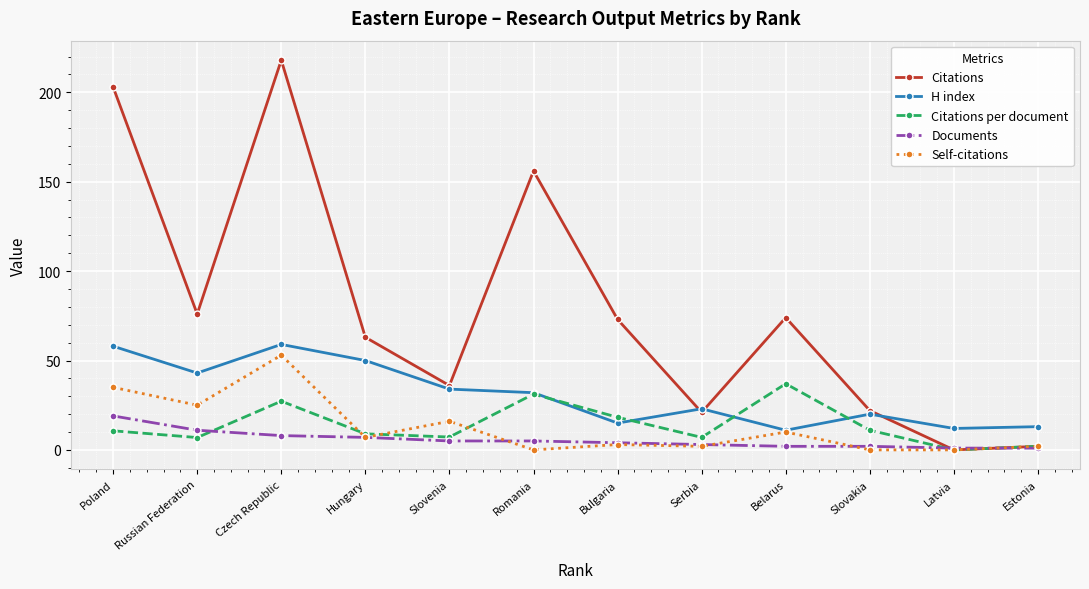

At which category does H index reach its first local peak?

Czech Republic